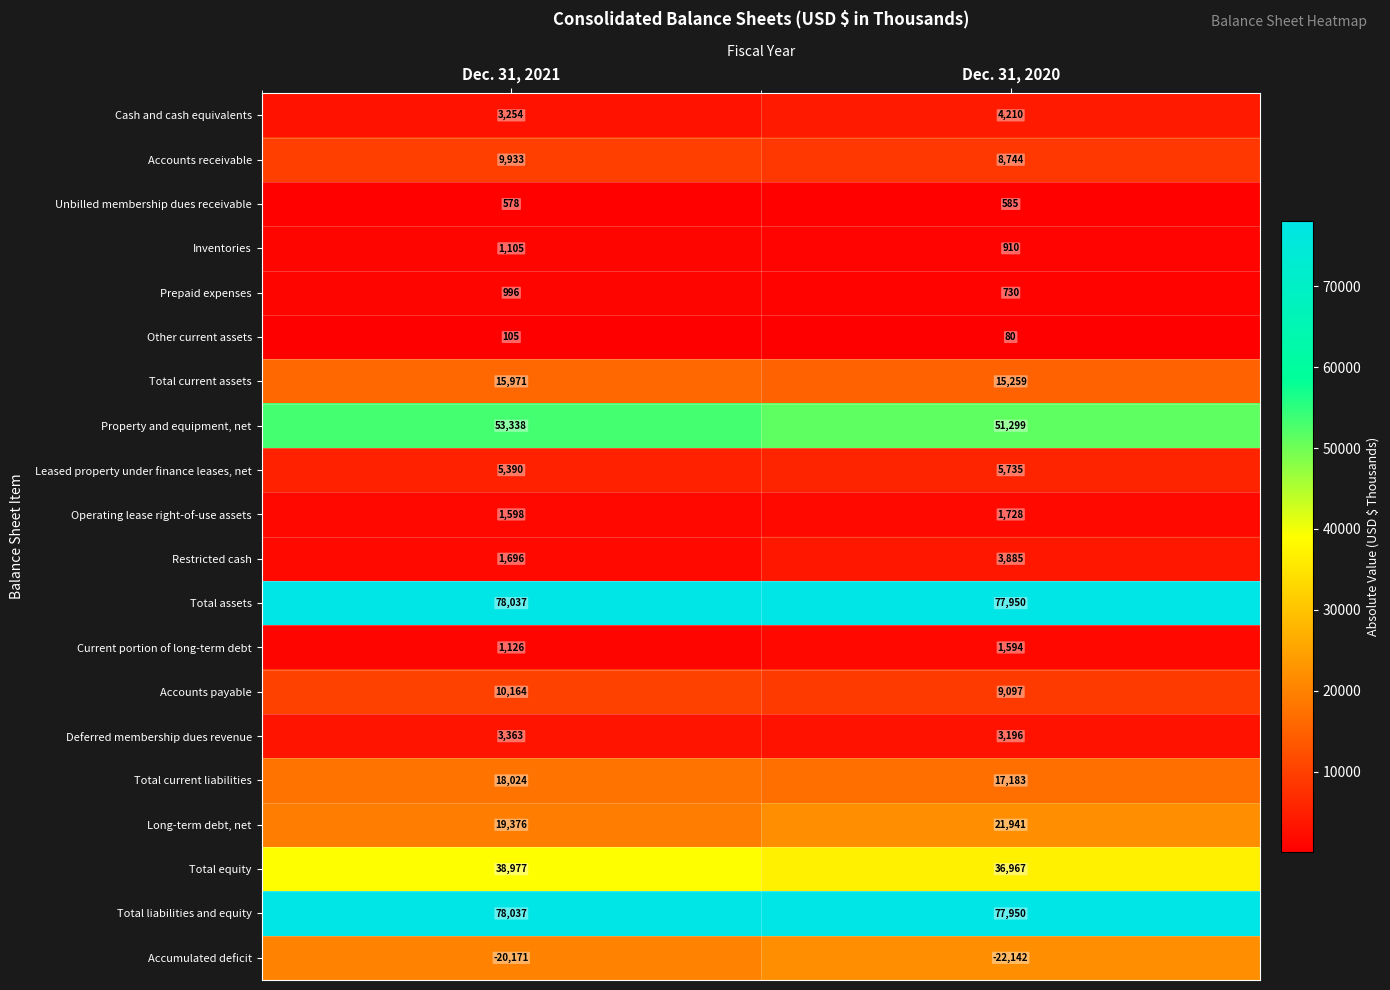

Count the number of categories in the chart.

2